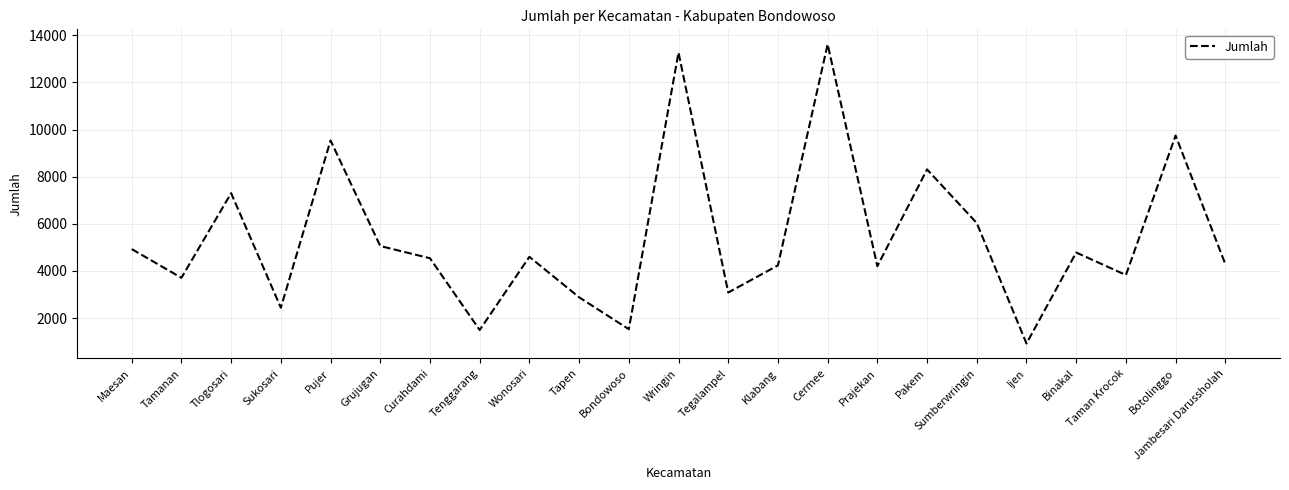

At which category does the chart reach its minimum across all series?

Ijen